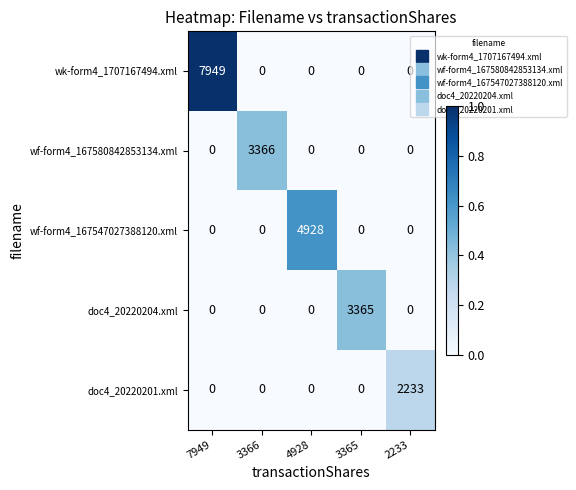

What is the average value of the wk-form4_1707167494.xml series?

1590